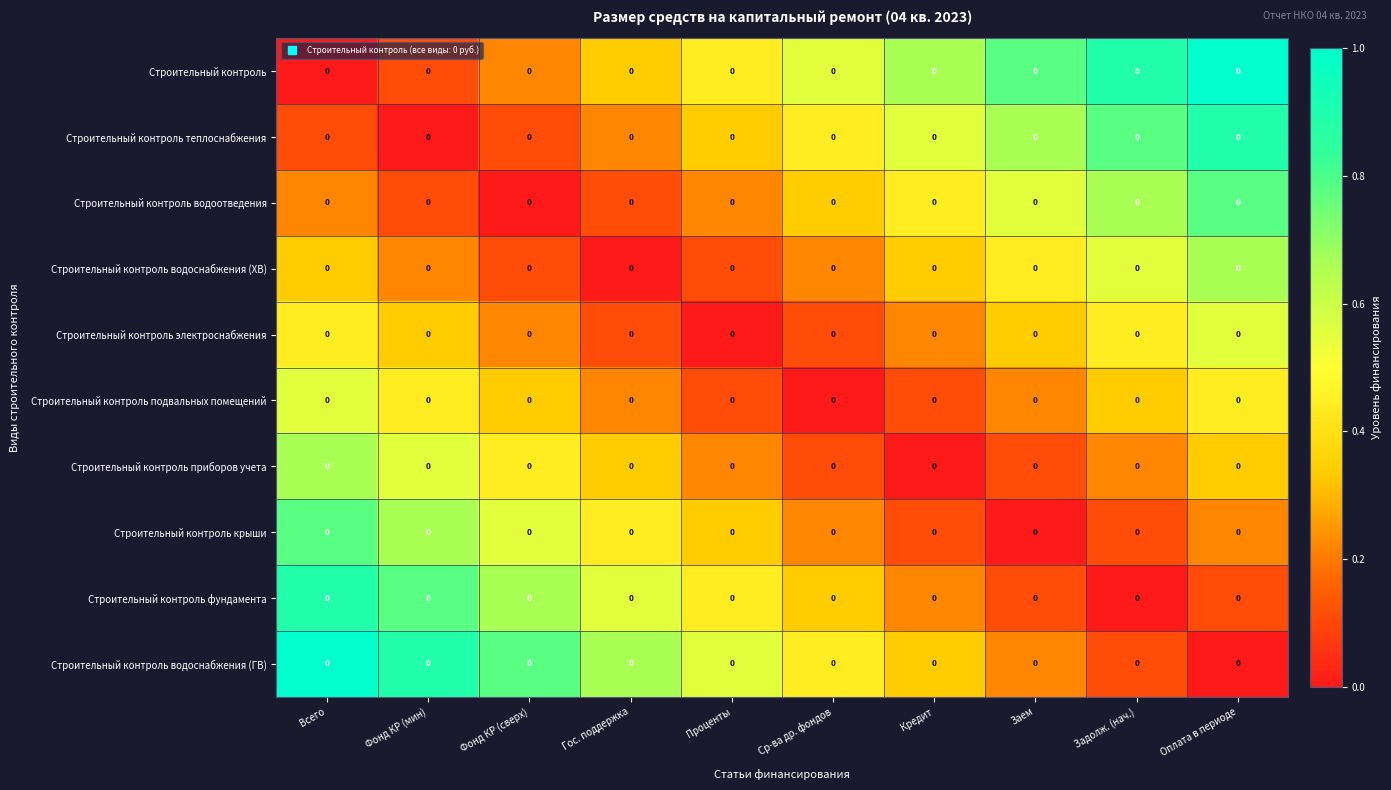

What is the approximate value of Строительный контроль водоотведения at Заем?

0.6